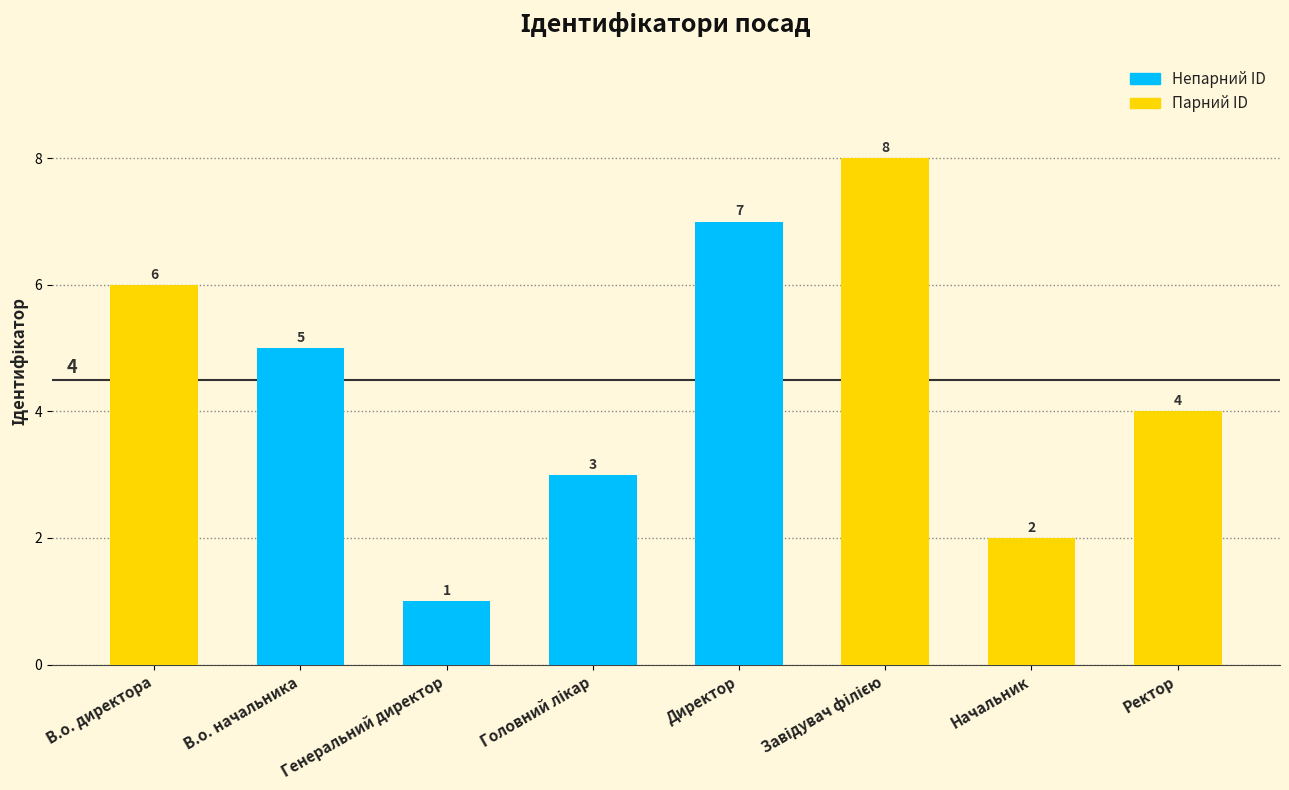

What is the change in value from В.о. начальника to Генеральний директор?

-4